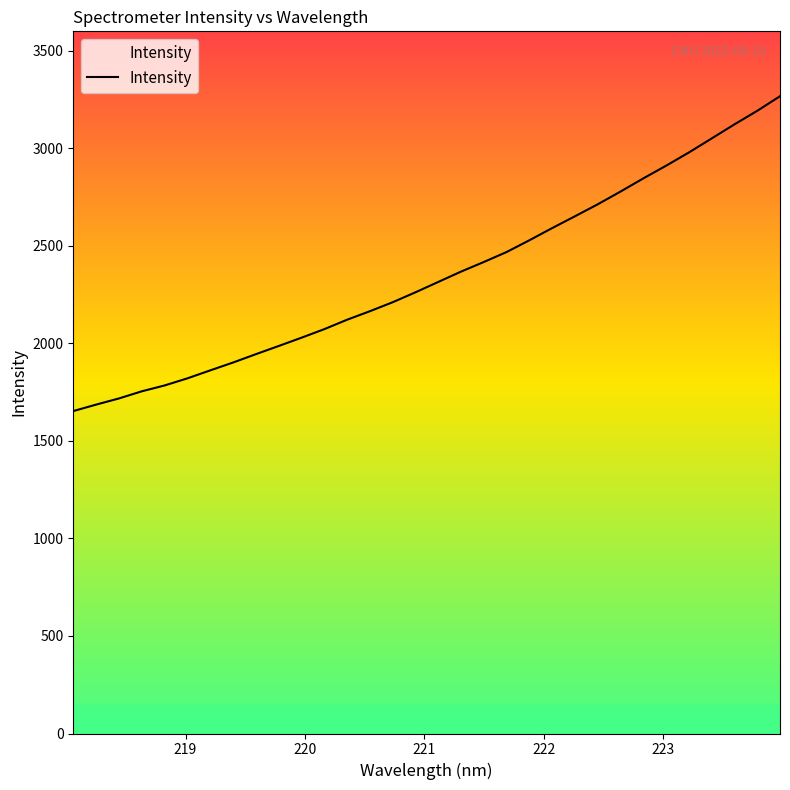

What is the difference between the maximum and minimum values?

1614.2